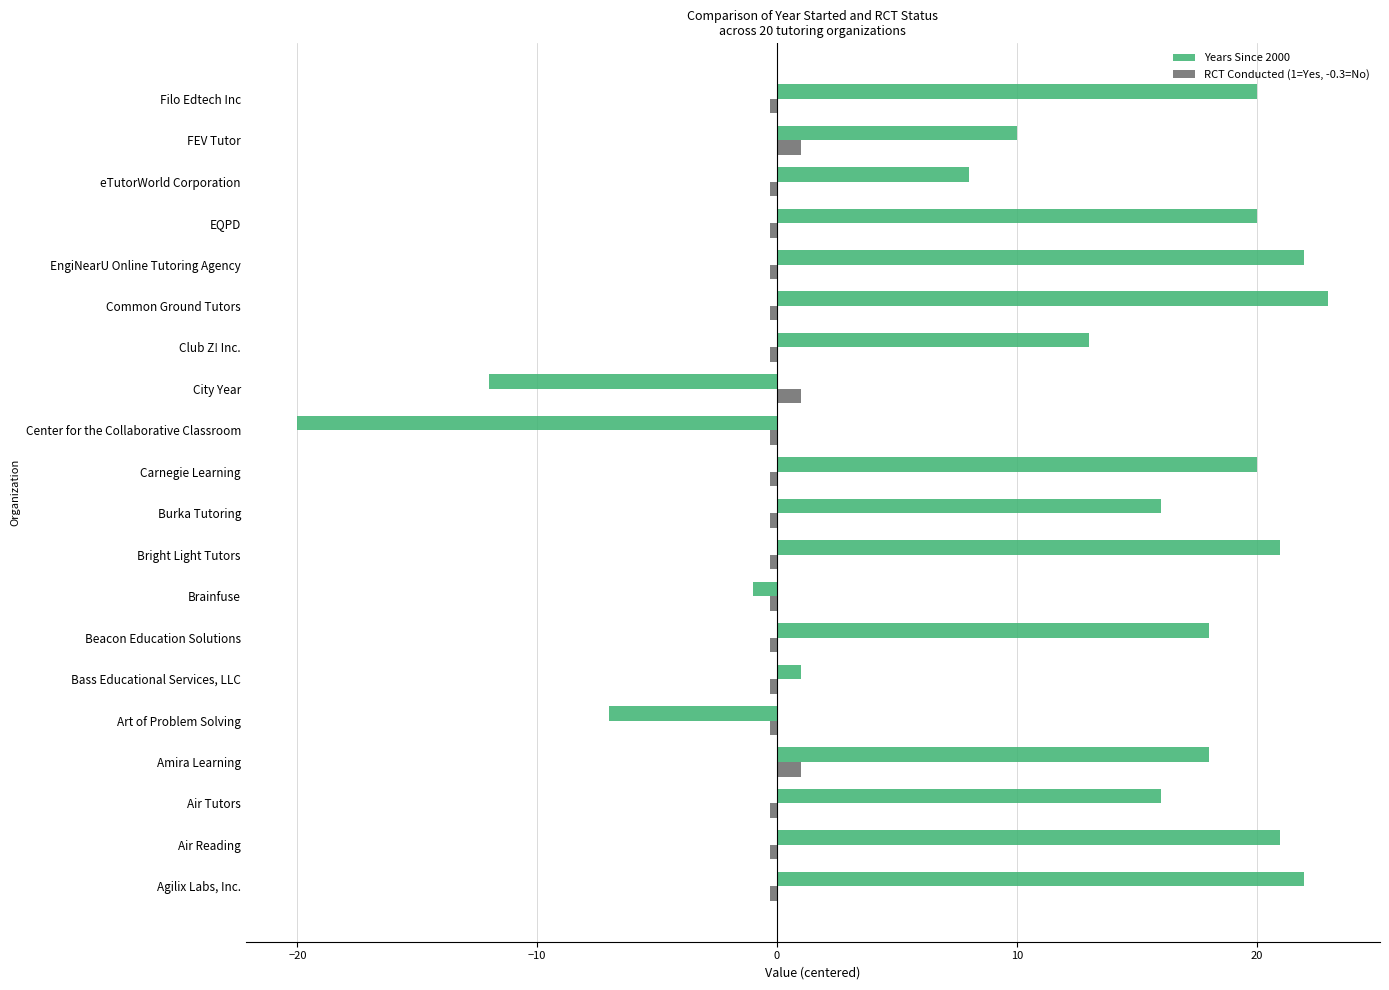

Which series has the widest spread of values?

Years Since 2000